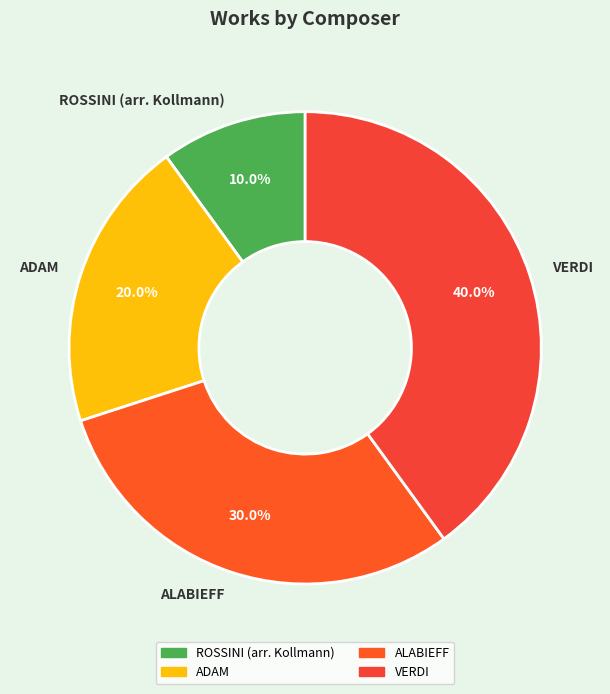

To the nearest percent, what portion does ROSSINI (arr. Kollmann) represent?

10%